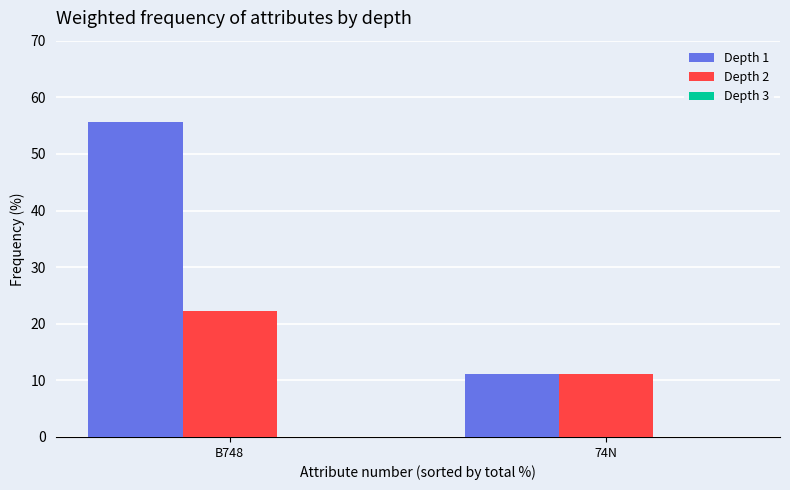

Rank the series by their average value, from highest to lowest.

Depth 1, Depth 2